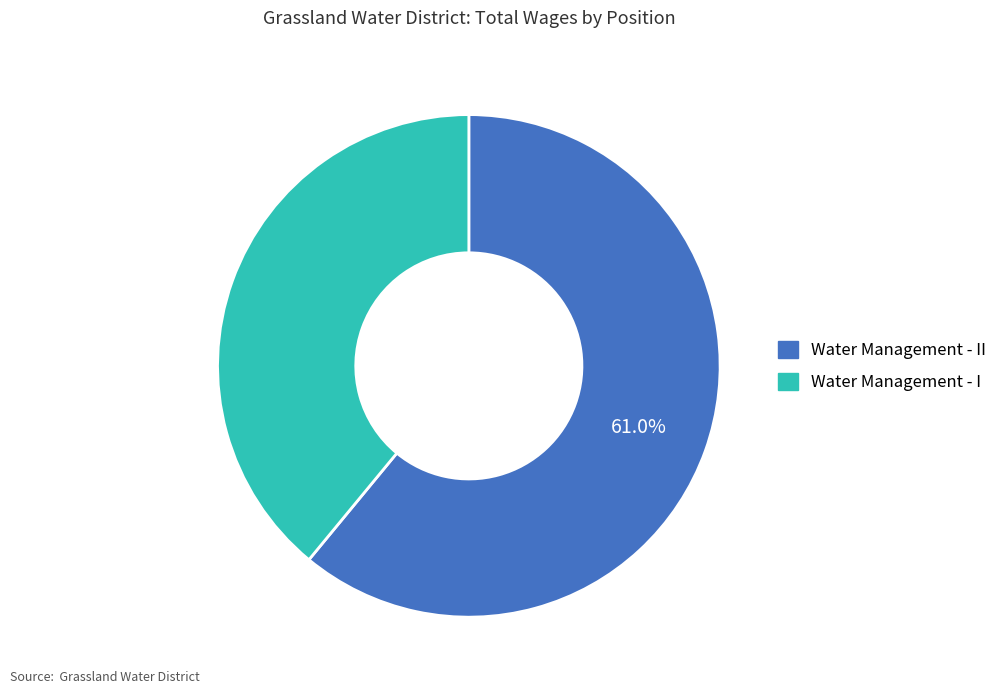

Is there a majority slice in this chart?

Yes